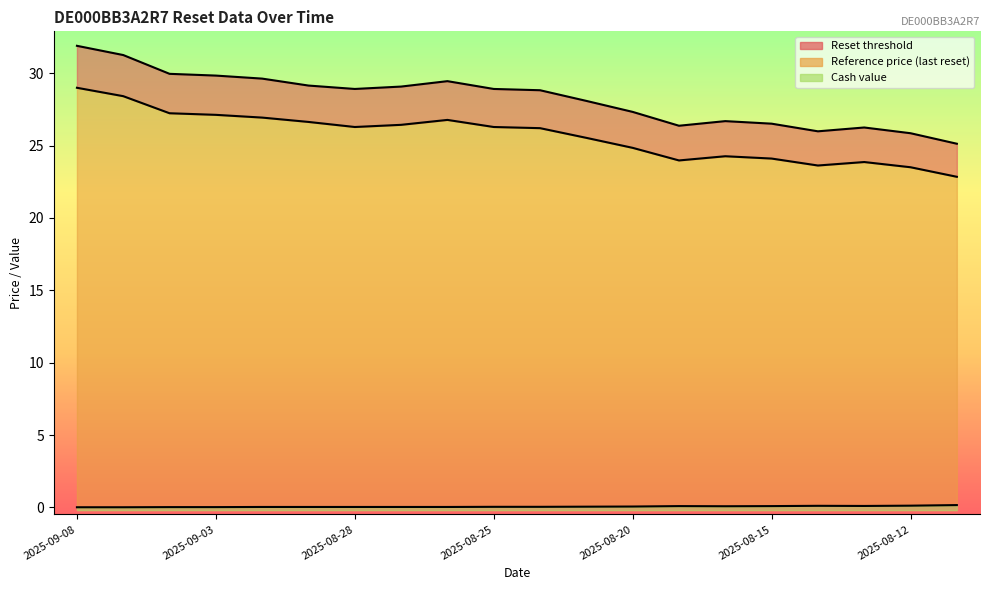

The Cash value series shows 0.1 at 2025-08-20. True or false?

False